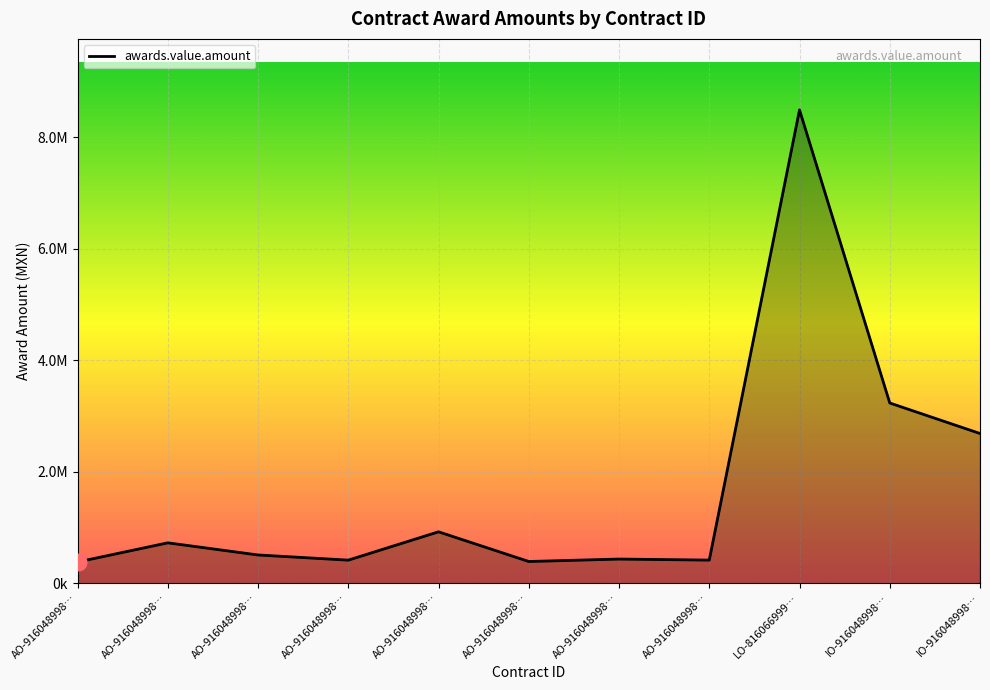

What is the difference between the second highest and second lowest values?

2843478.4